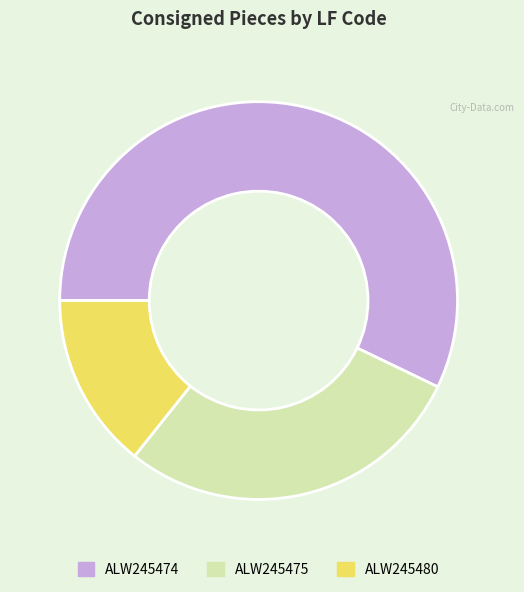

What is the majority slice?

ALW245474